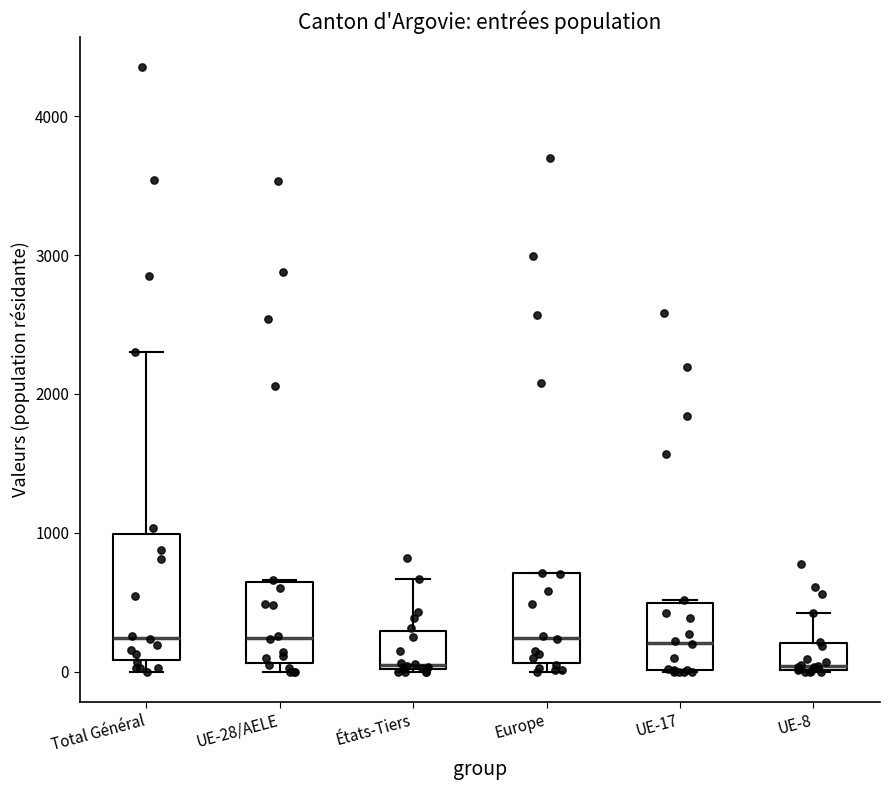

Which box is the tallest, from its lower edge to its upper edge?

Total Général